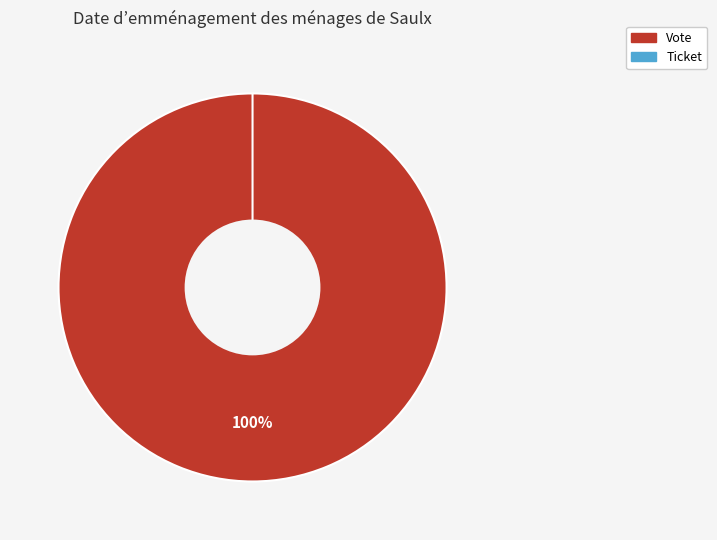

True or false: Vote accounts for 100% of the total.

True